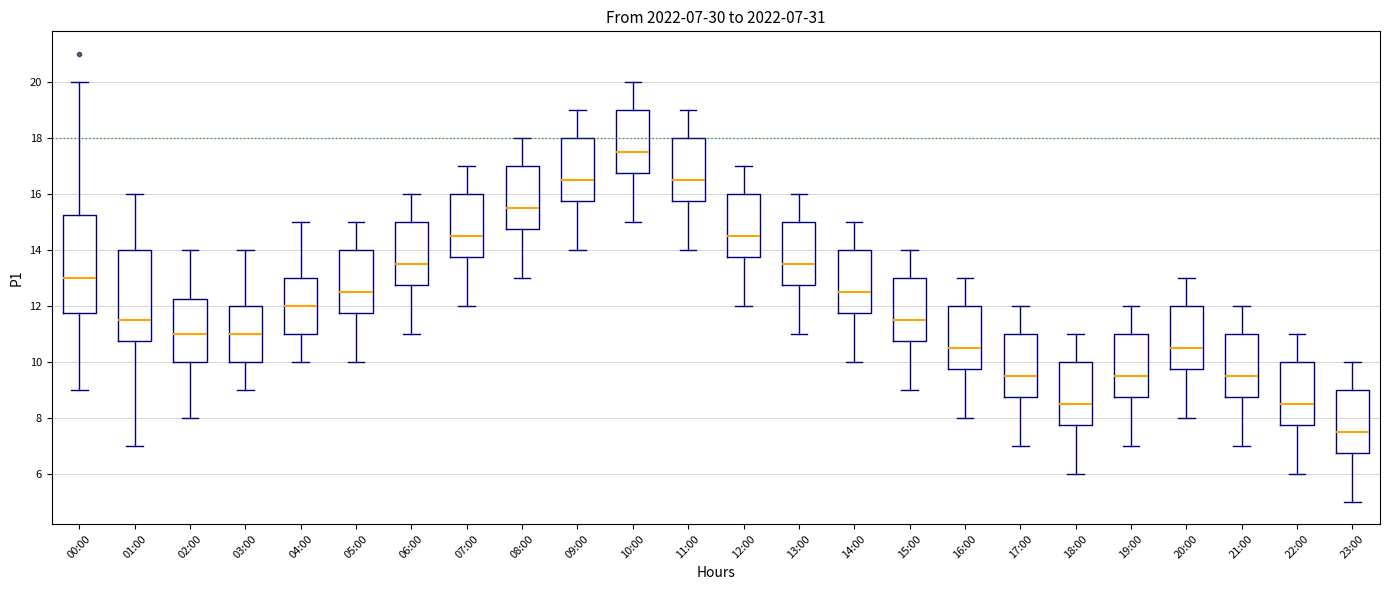

Which box has the lowest median line?

23:00